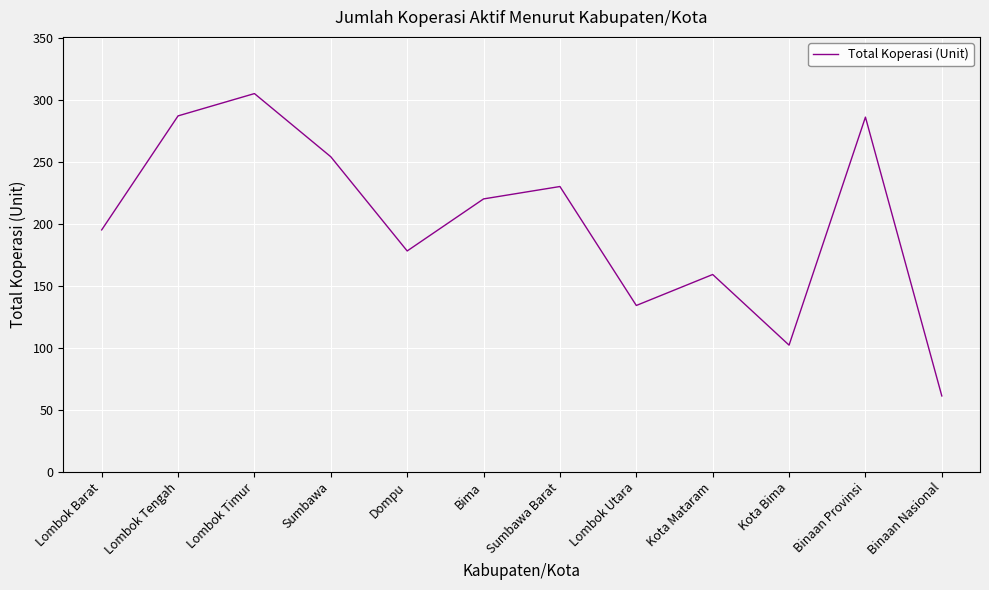

Read the value at Bima, to the nearest 5.

220